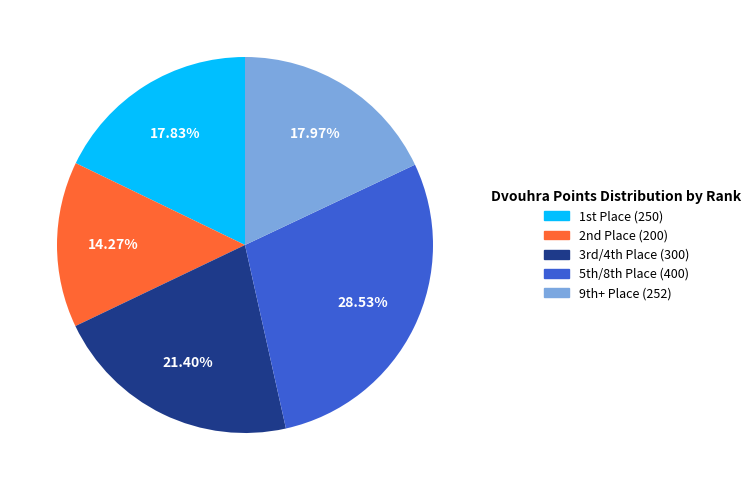

Is there a majority slice in this chart?

No